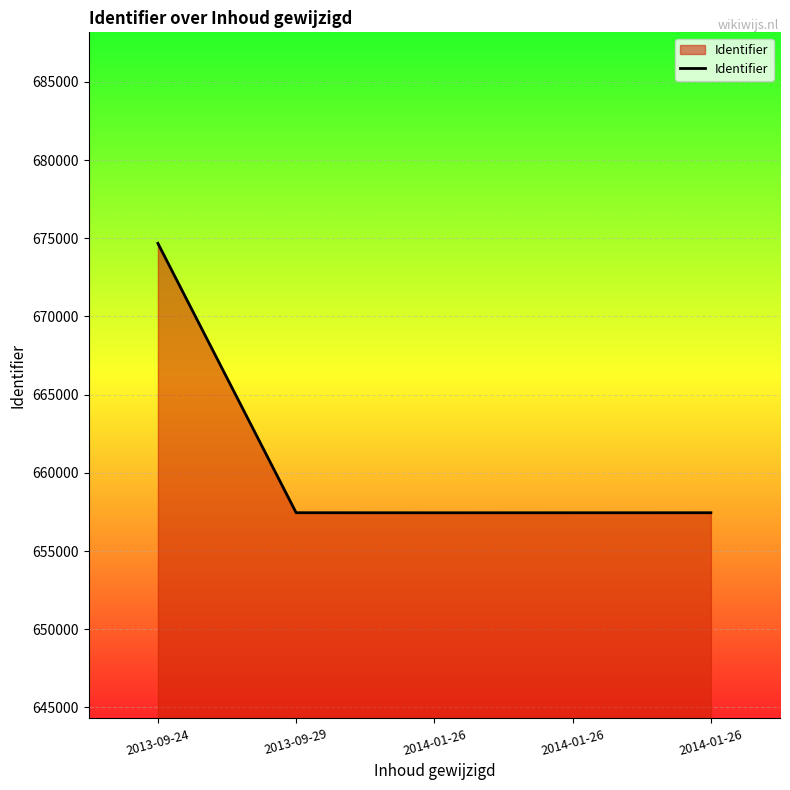

What is the label of the 3rd point from the right?

2014-01-26